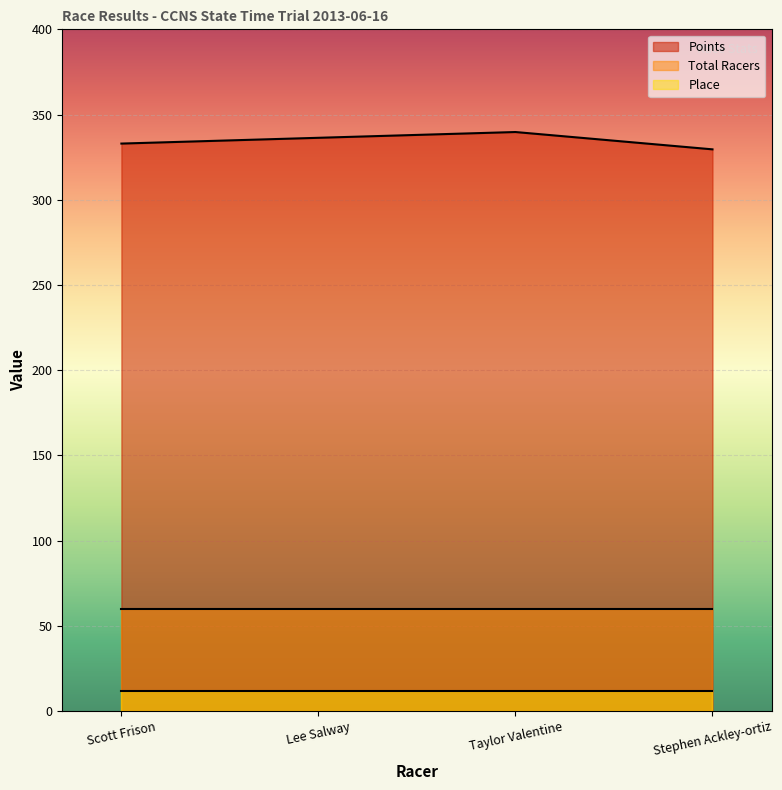

Which series has the largest range (max minus min)?

Points